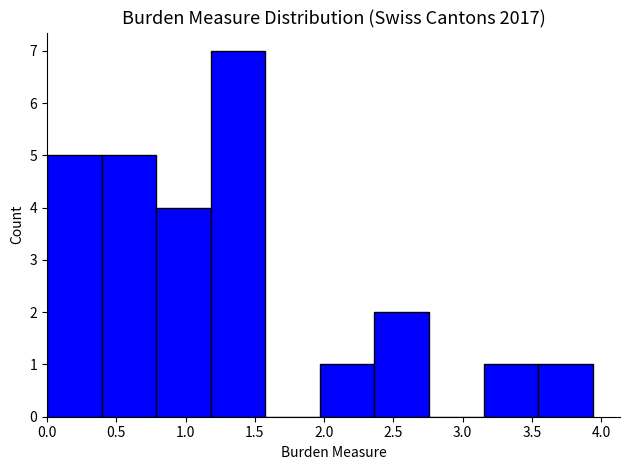

Over which range of the x-axis is the bar tallest?

1.20 to 1.60